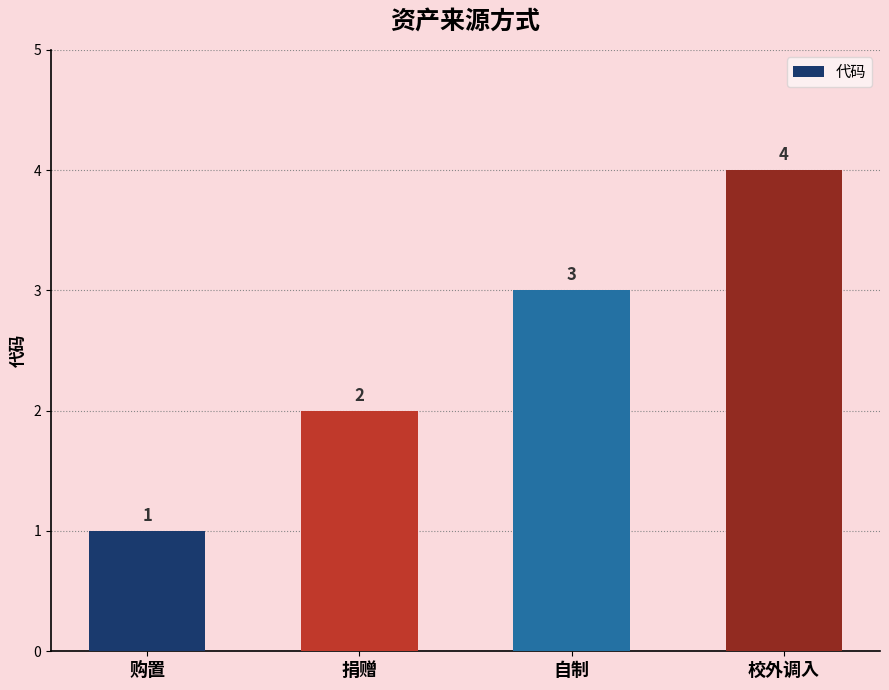

List the labels in order of value, smallest first.

购置, 捐赠, 自制, 校外调入